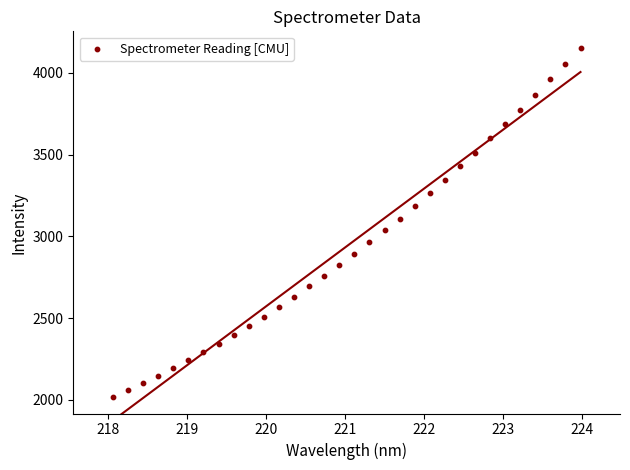

What is the range of Y values (max minus min)?

2136.6